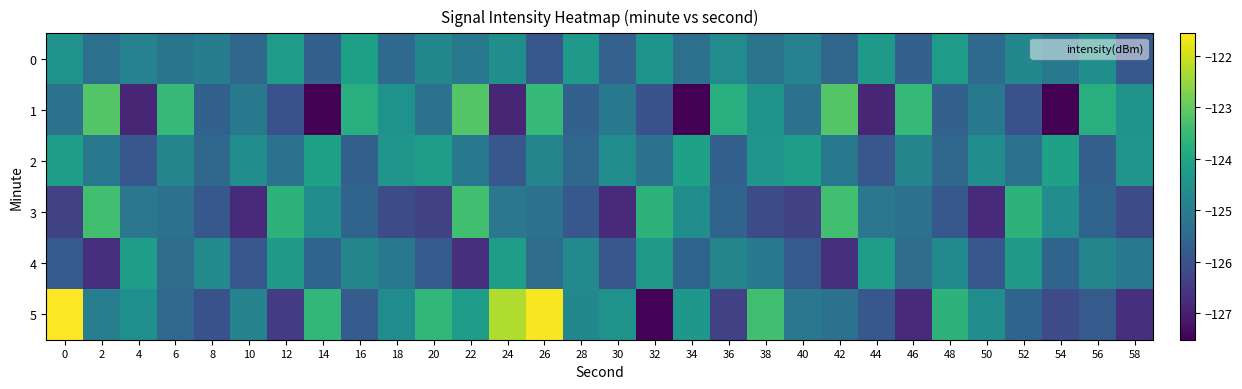

Which has a higher value, 46 or 30?

30